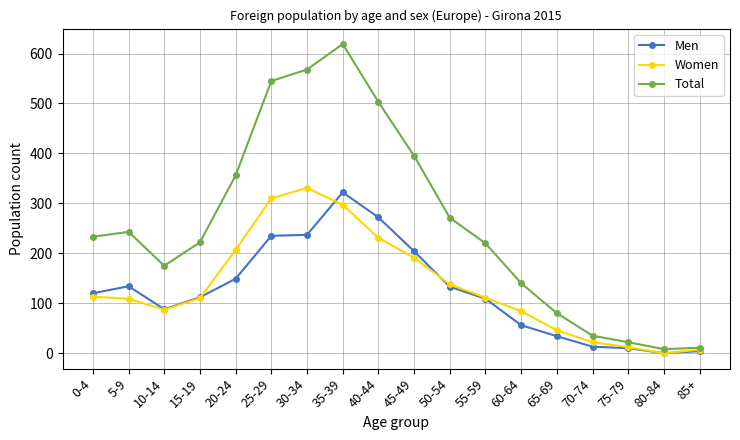

True or false: Total has a value of 619 at 35-39.

True